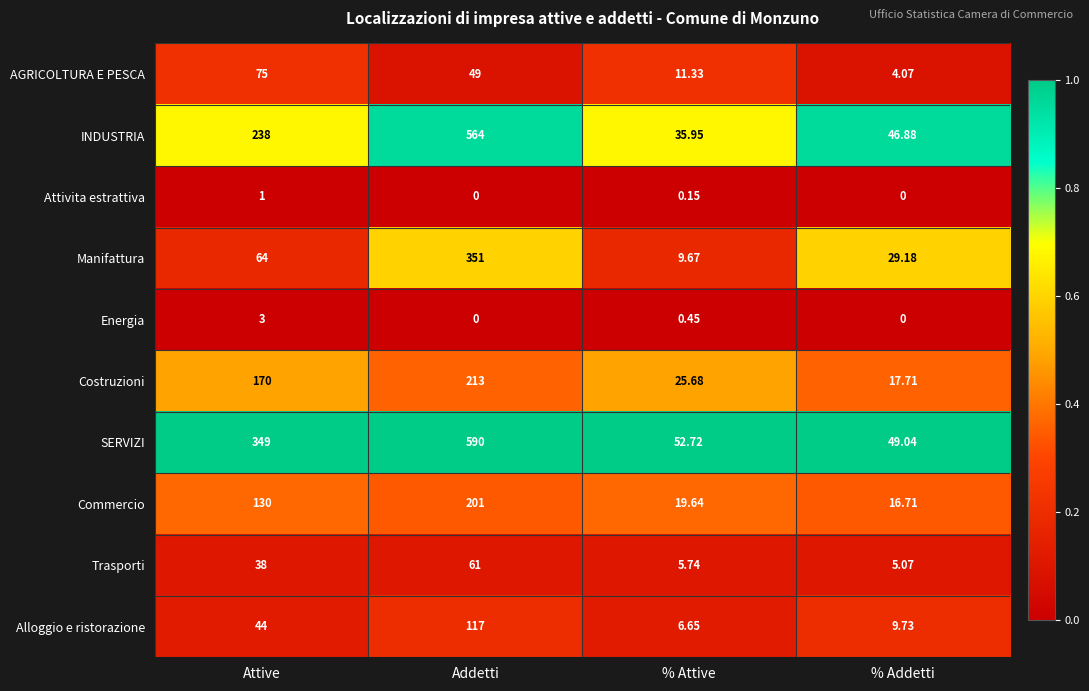

At which label does Commercio reach its peak?

Addetti